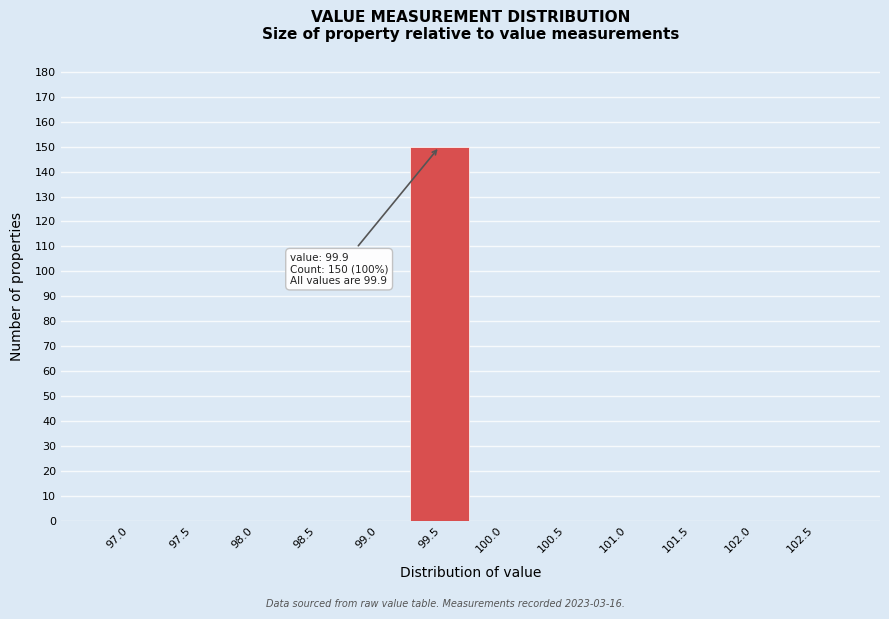

Reading left to right, transcribe all the data shown in this chart.

97.0=0	97.5=0	98.0=0	98.5=0	99.0=0	99.5=150	100.0=0	100.5=0	101.0=0	101.5=0	102.0=0	102.5=0